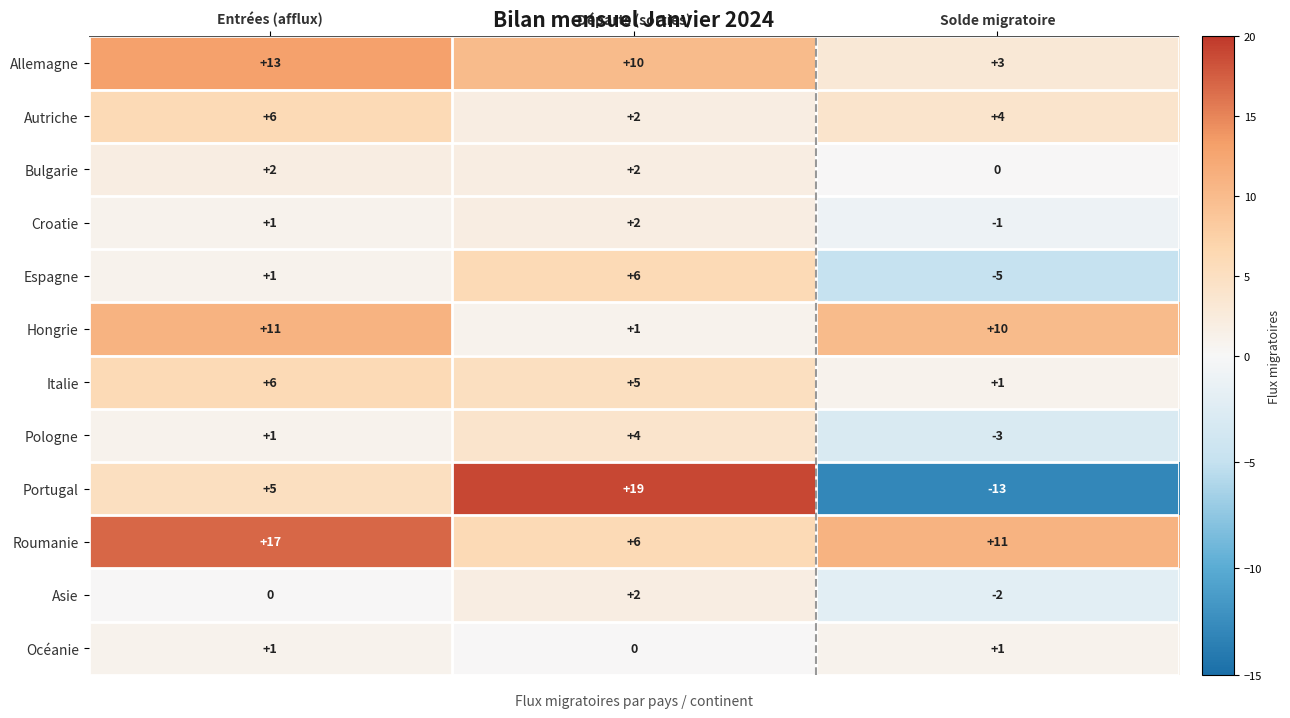

How many values in the Allemagne series are below 10?

1